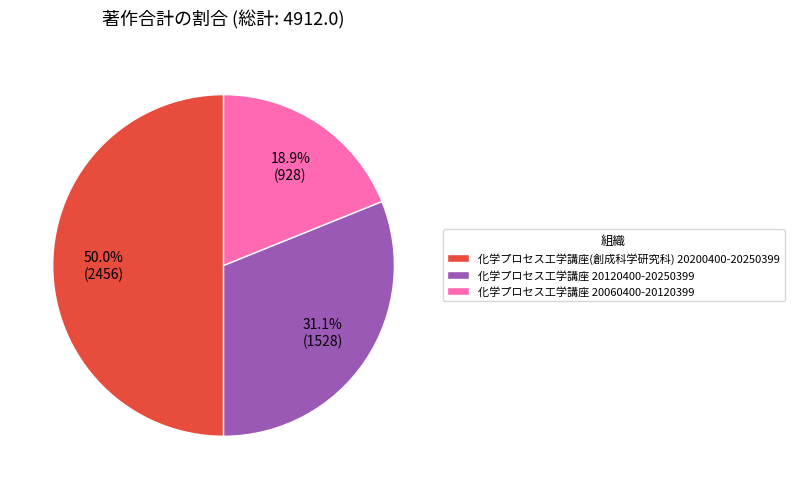

Rank the categories by value from highest to lowest.

化学プロセス工学講座(創成科学研究科) 20200400-20250399, 化学プロセス工学講座 20120400-20250399, 化学プロセス工学講座 20060400-20120399